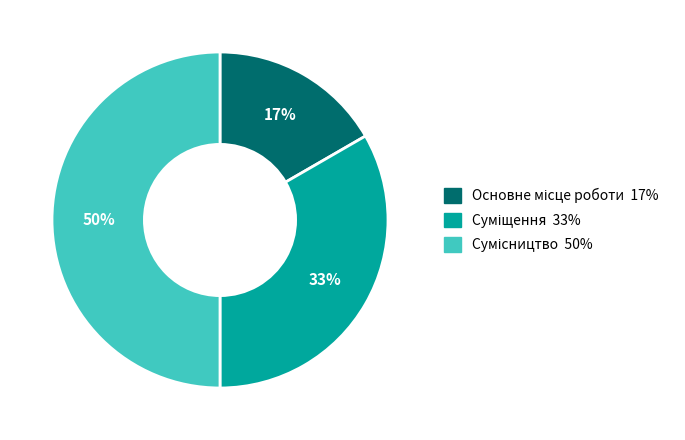

Rank the categories by value from highest to lowest.

Сумісництво, Суміщення, Основне місце роботи